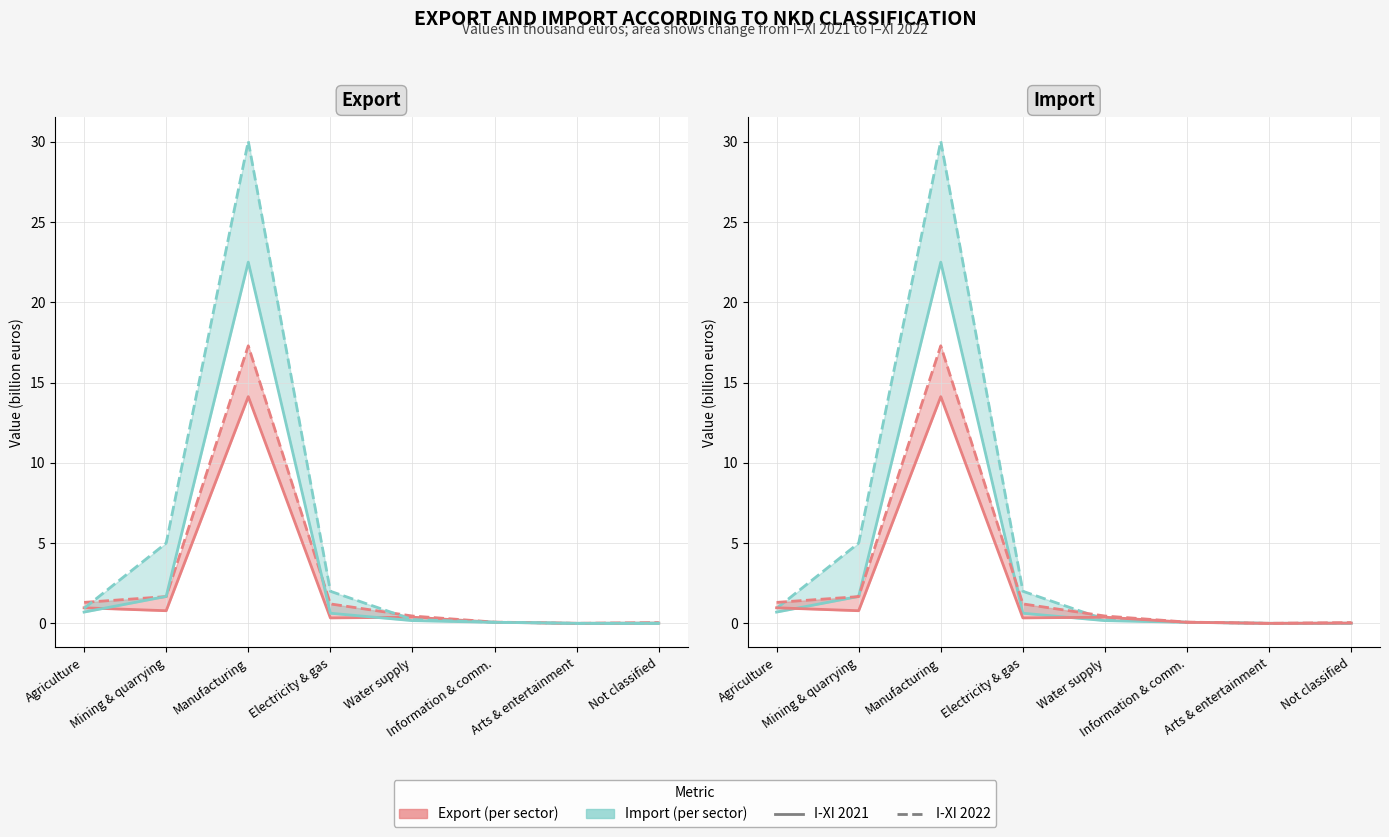

Which series has the largest range (max minus min)?

Import I‑XI 2022